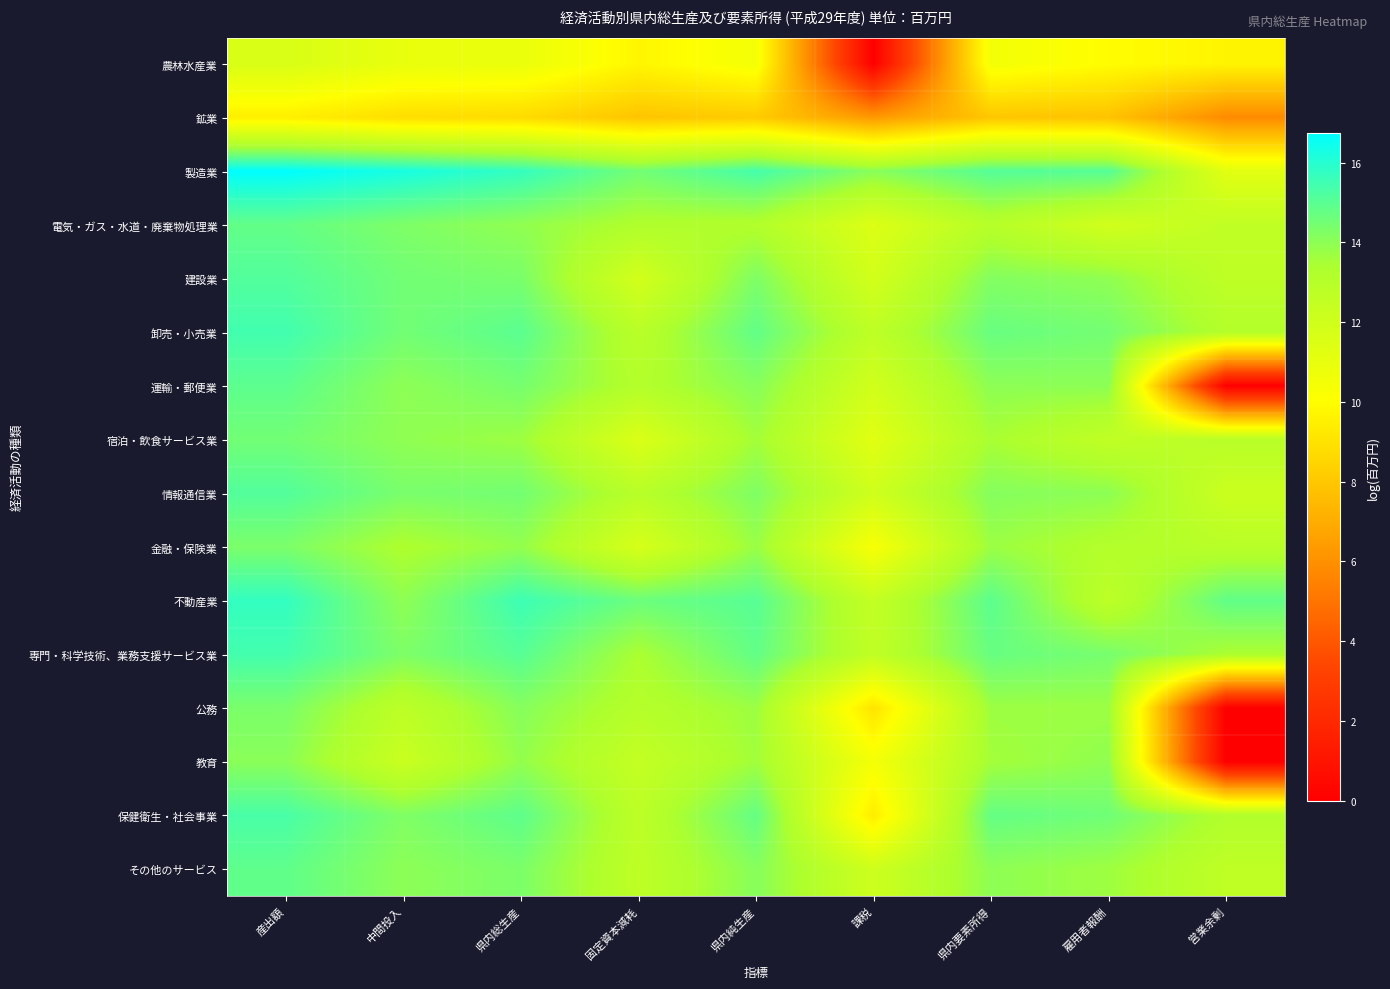

What is the total value across all series at 課税?

167.9